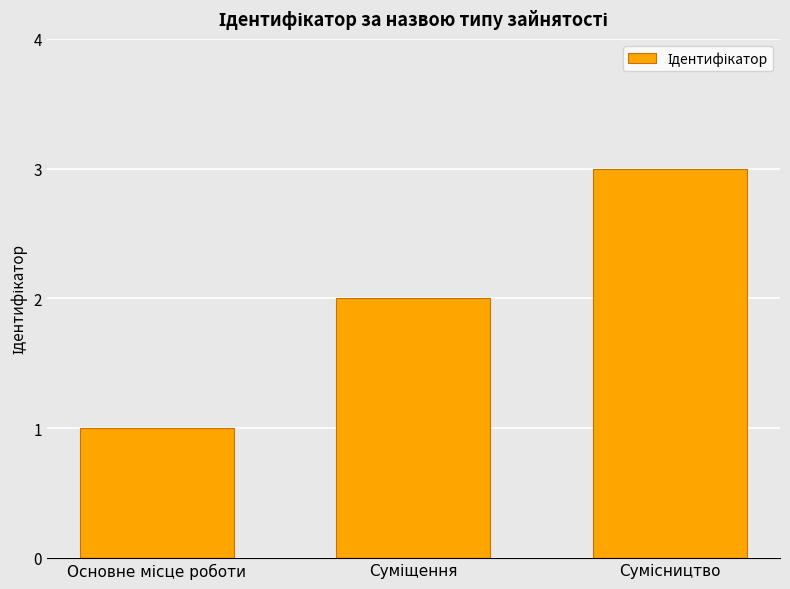

What is the greatest value displayed?

3